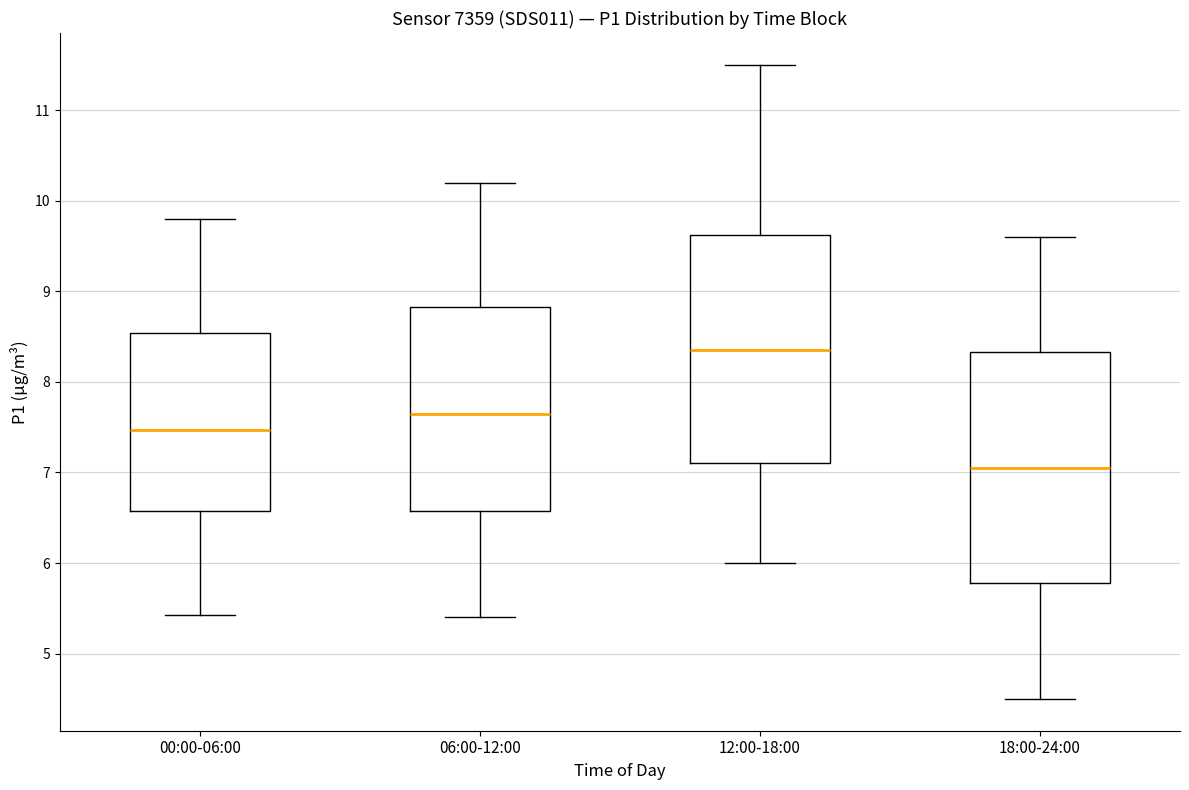

Reading left to right, read every box against the y-axis: the position of its median line, the range the box covers, and the ends of its whiskers. The values are not printed on the chart, so give them approximately, as read against the axis.

00:00-06:00: median 7.5, box 6.6 to 8.5, whiskers 5.4 to 9.8
06:00-12:00: median 7.7, box 6.6 to 8.8, whiskers 5.4 to 10.2
12:00-18:00: median 8.4, box 7.1 to 9.6, whiskers 6.0 to 11.5
18:00-24:00: median 7.1, box 5.8 to 8.3, whiskers 4.5 to 9.6